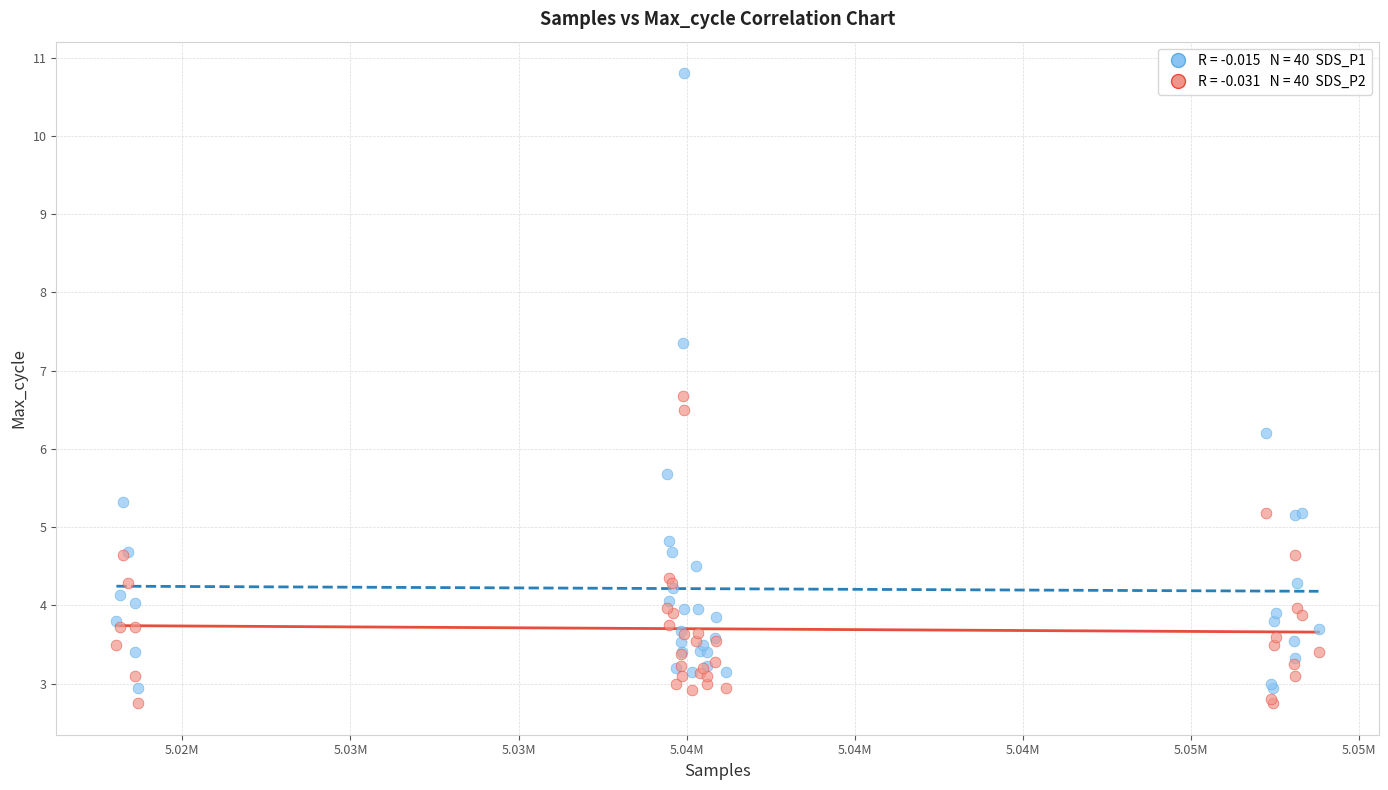

Across all series, what Y value is closest to 6?

6.2